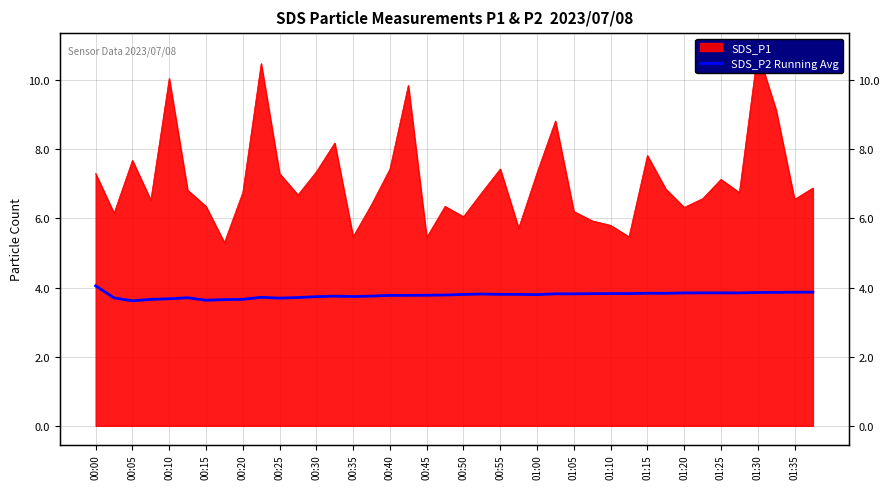

Which has a higher value, 00:50 or 01:30?

01:30